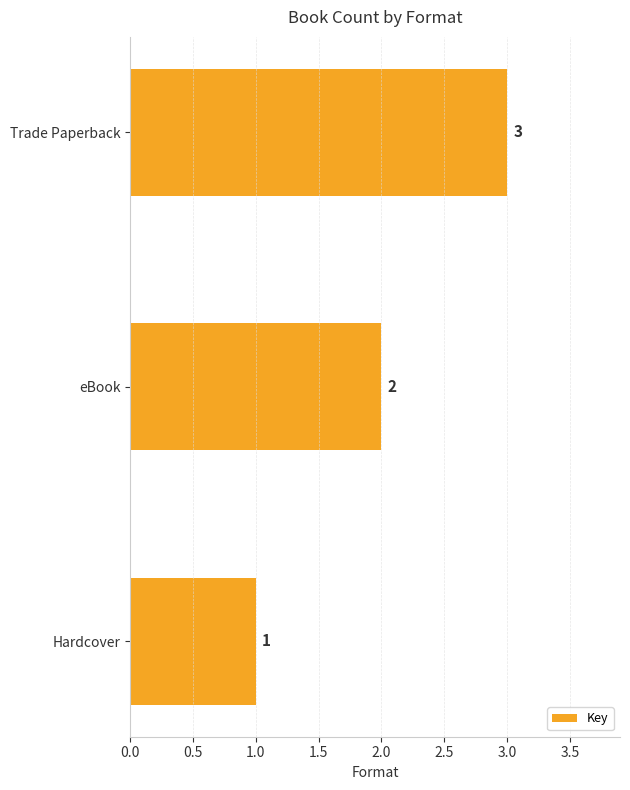

Reading top to bottom, list all the values displayed in this chart.

3	2	1